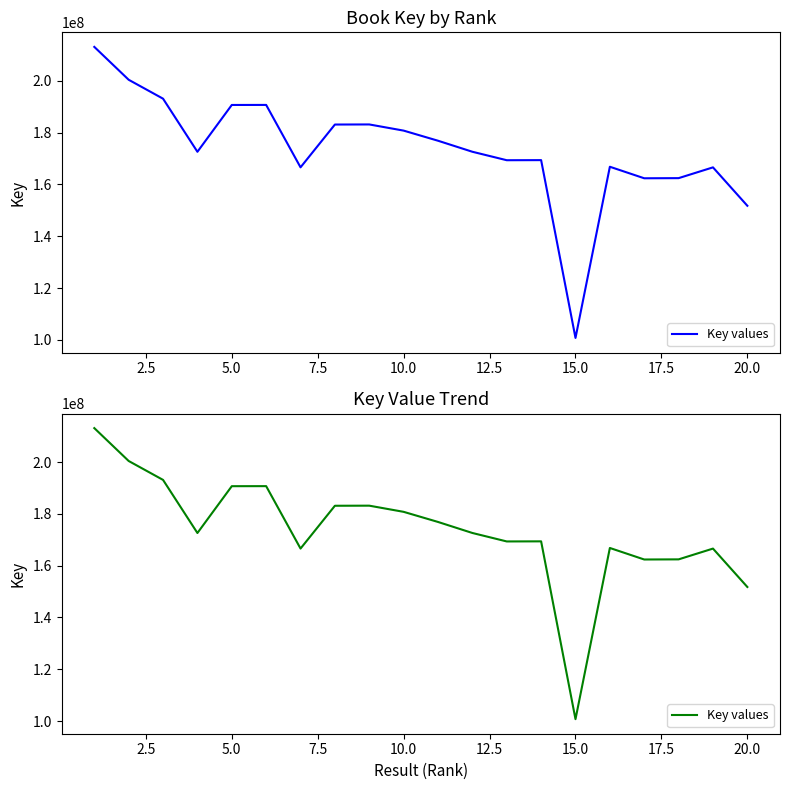

Does the chart have visible grid lines?

No